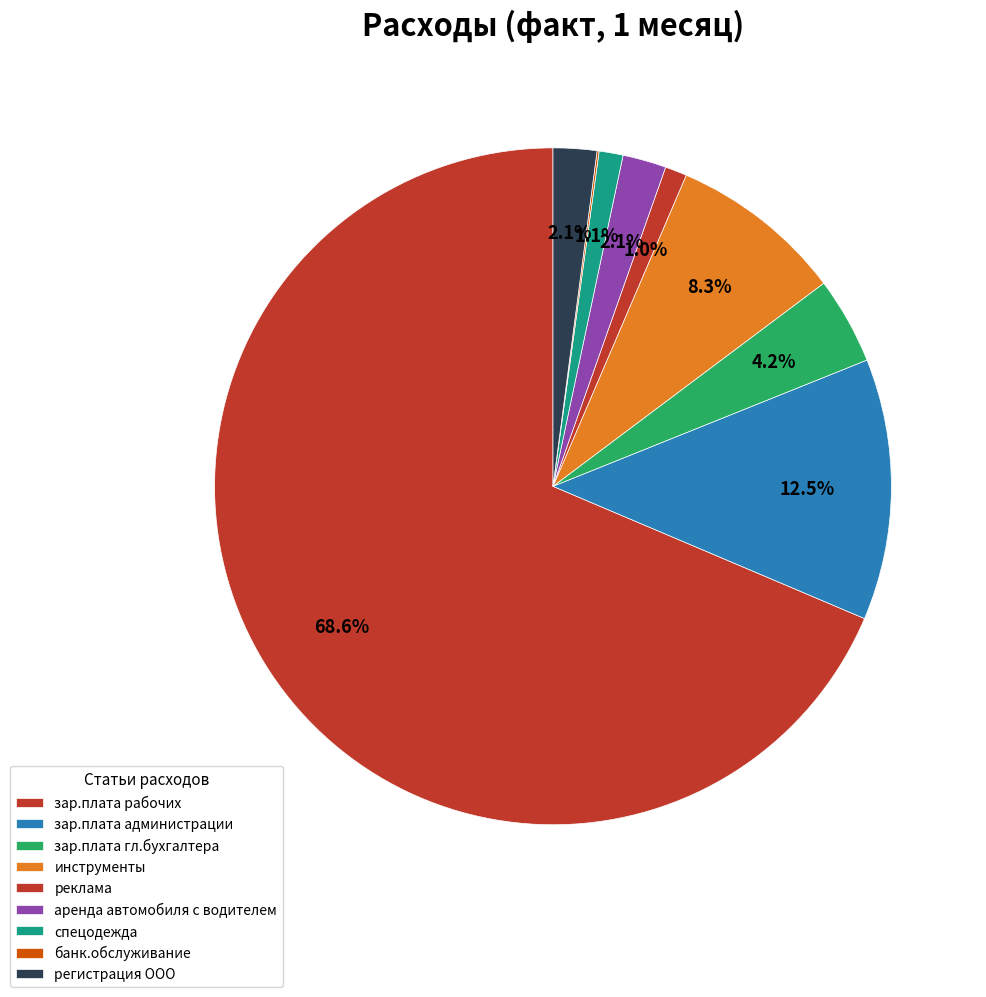

What is the change in value from реклама to аренда автомобиля с водителем?

+10000